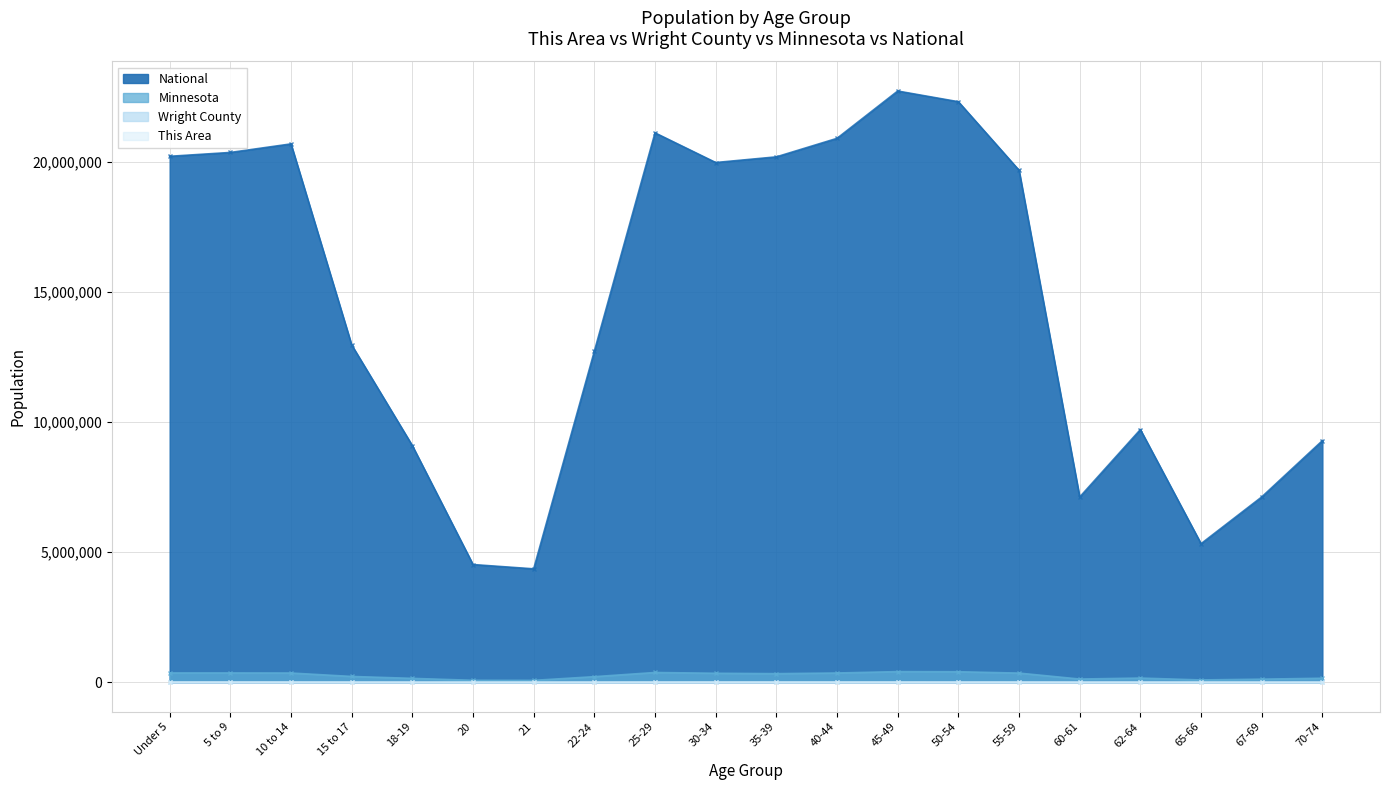

Is it true that National equals 9316309 at 60-61?

False